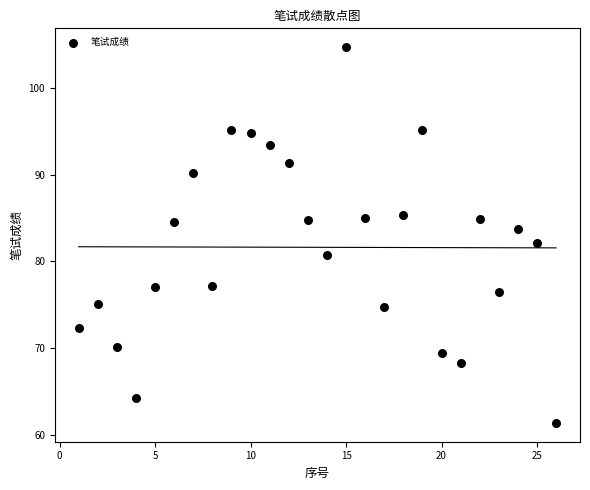

What is the range of X values (max minus min)?

25.0